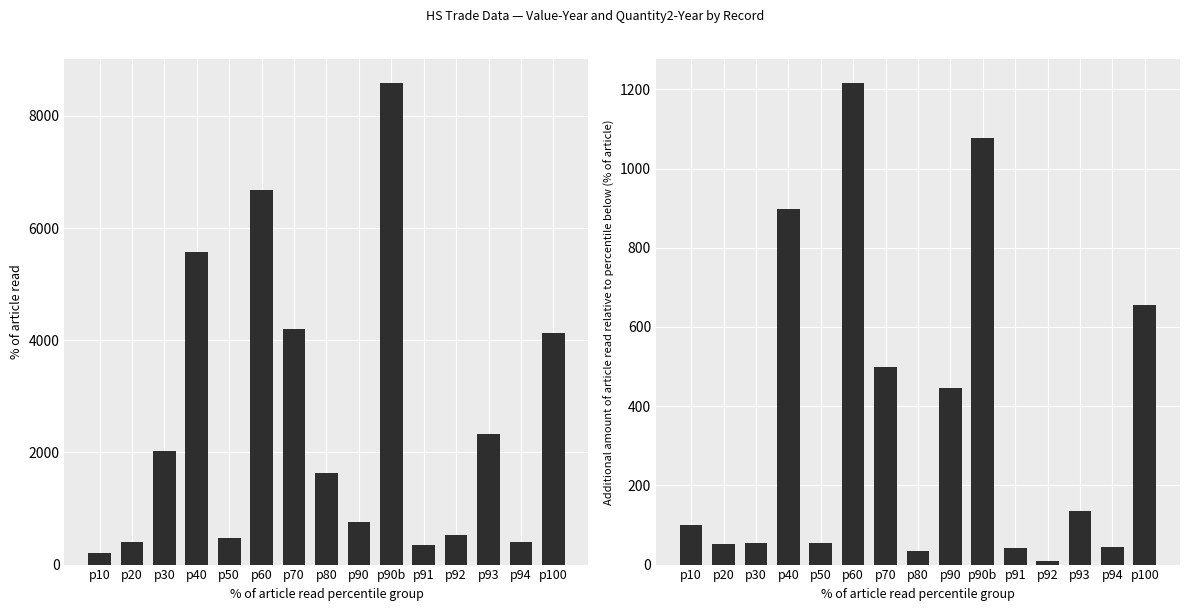

Rank the series by their average value, from lowest to highest.

Quantity2-Year, Value-Year